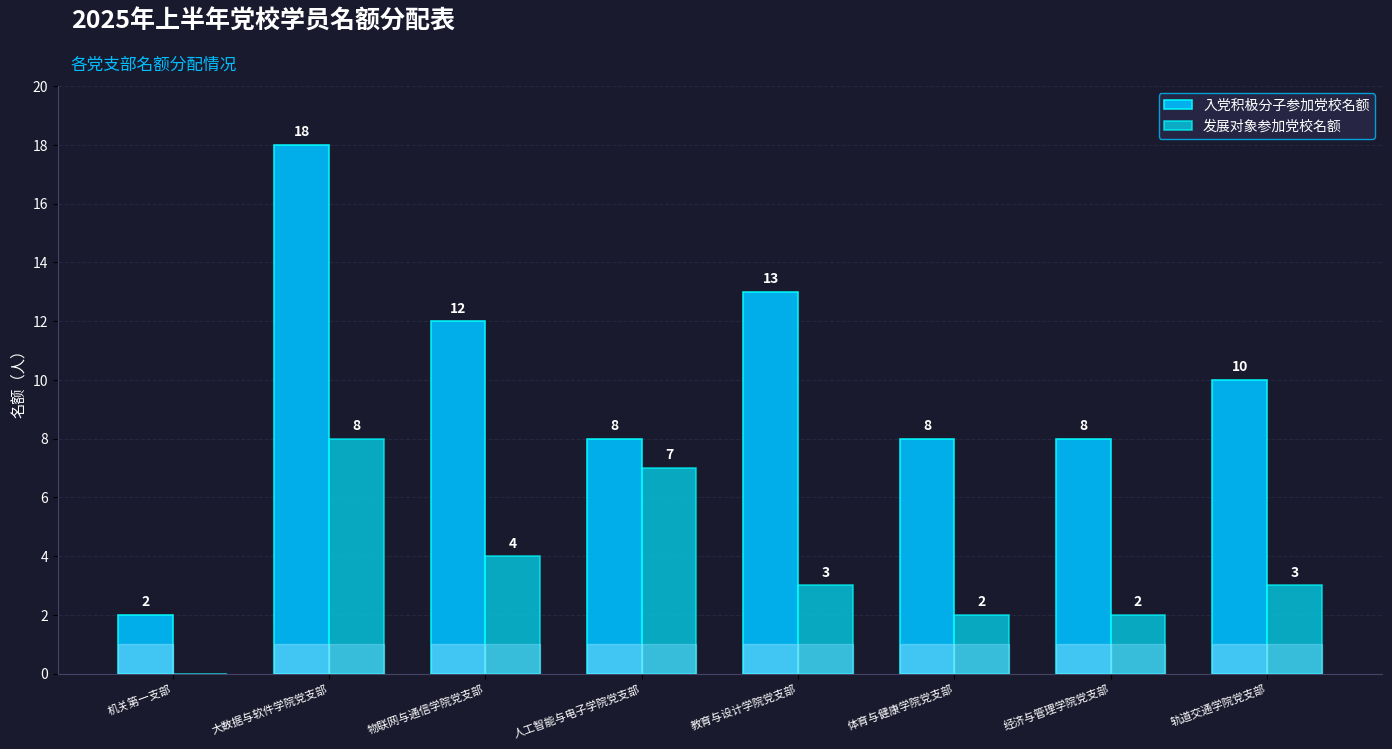

Are the bars horizontal?

No